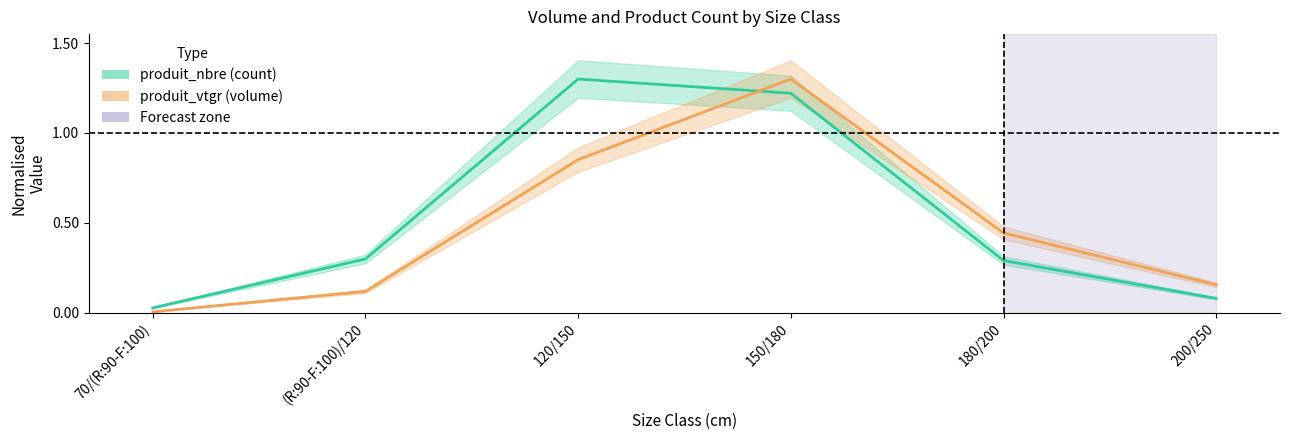

What is the label of the 3rd point from the left?

120/150